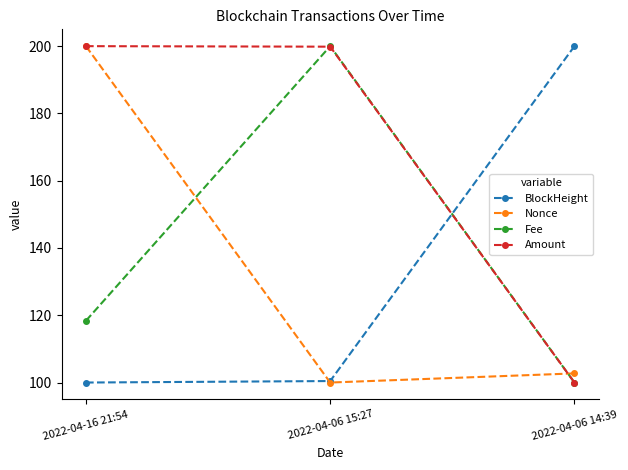

How many Fee values are between 100 and 200?

3